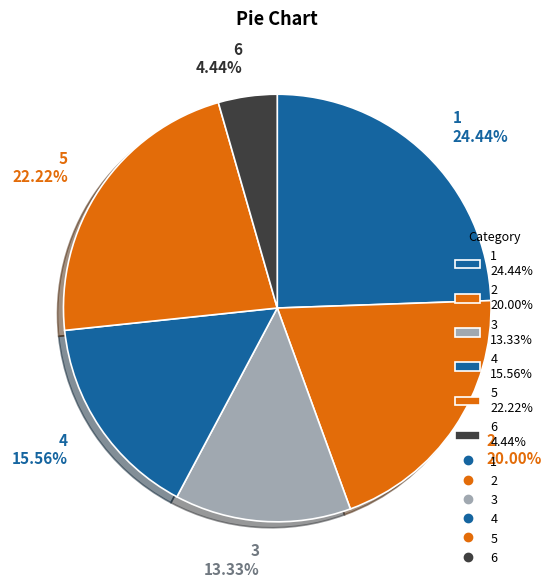

What is the smallest slice in the pie chart?

6